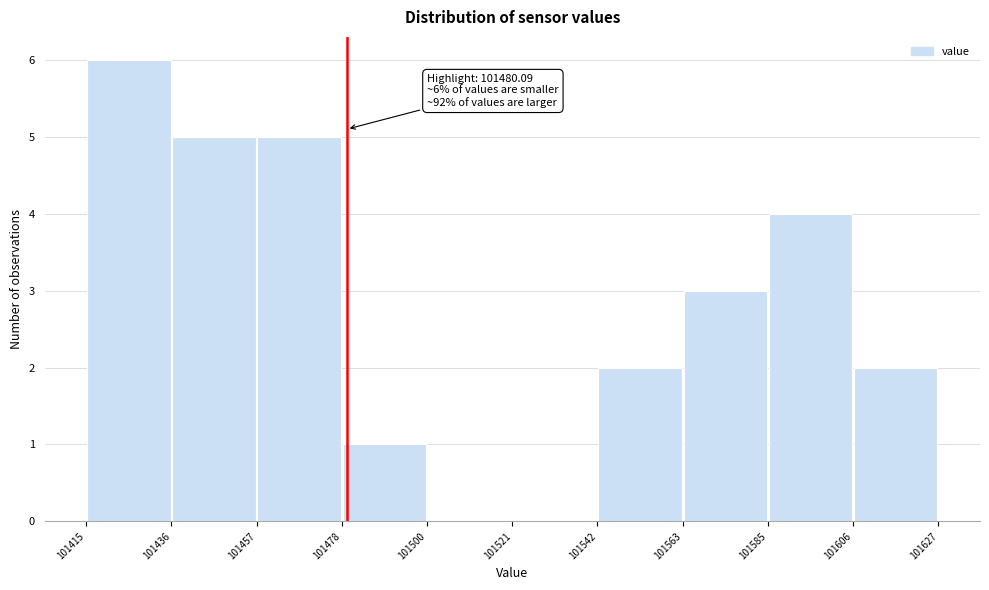

Which range on the x-axis has the tallest bar?

101415 to 101436